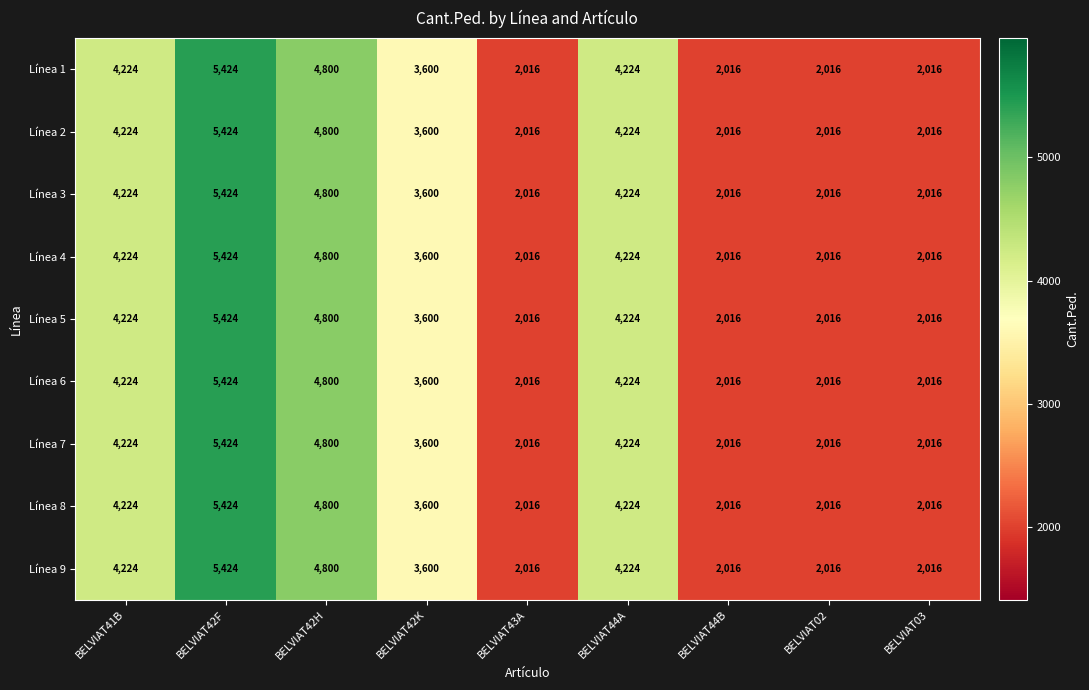

What is the approximate value of Línea 9 at BELVIAT41B?

4224